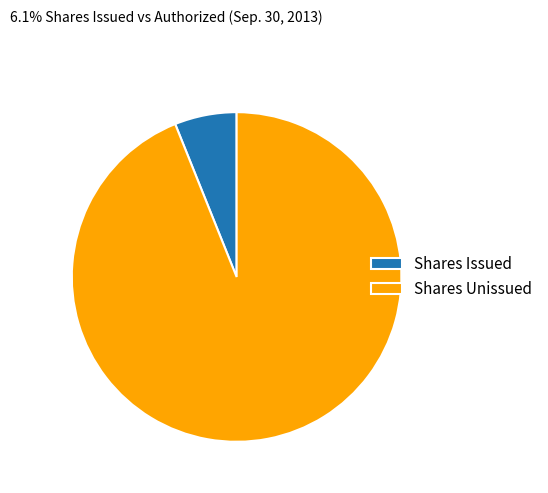

Which slice is the largest?

Shares Unissued